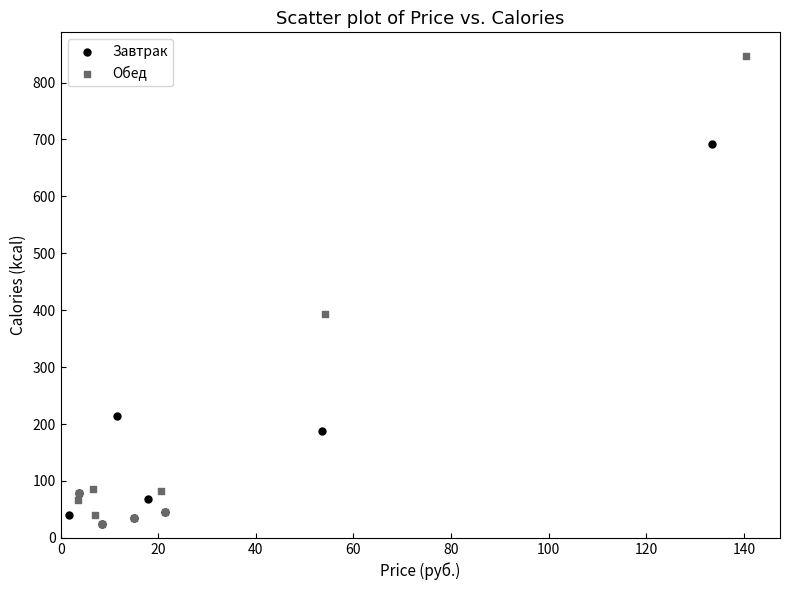

Which series contains the highest Y value?

Обед